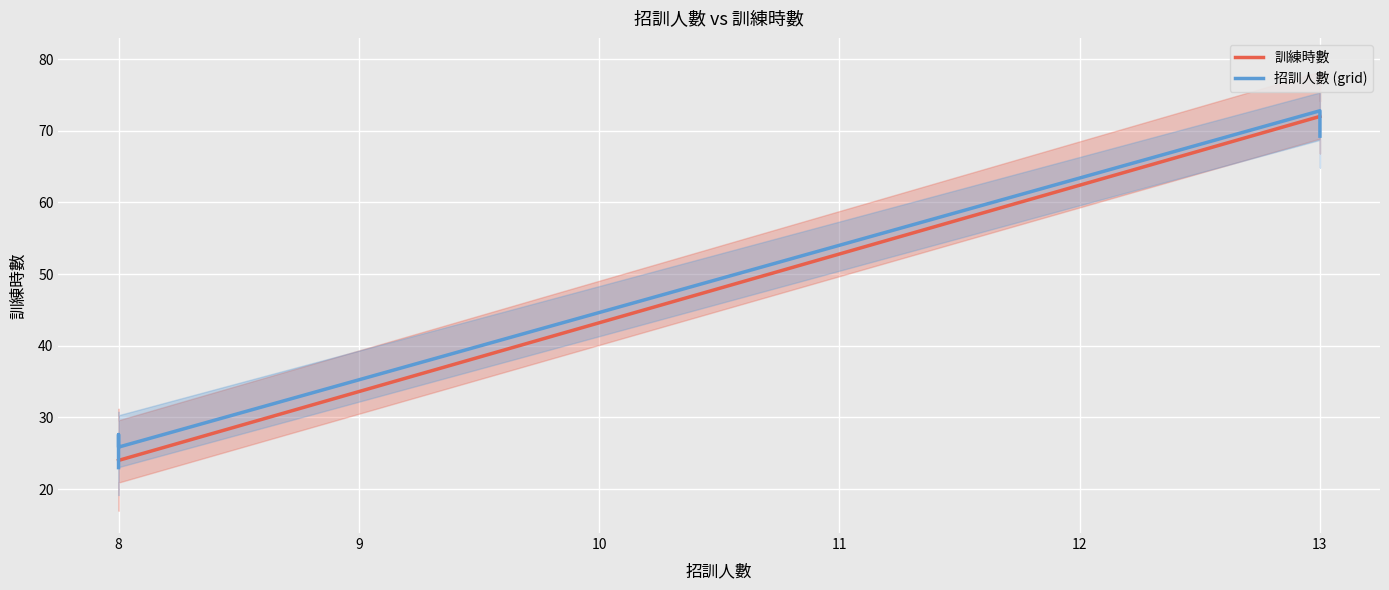

Reading right to left, what are all the values shown in this chart?

訓練時數: 72.0	72.0	72.0	24.0	24.0	24.0
招訓人數 (grid): 69.2	69.2	72.8	25.9	27.6	23.0